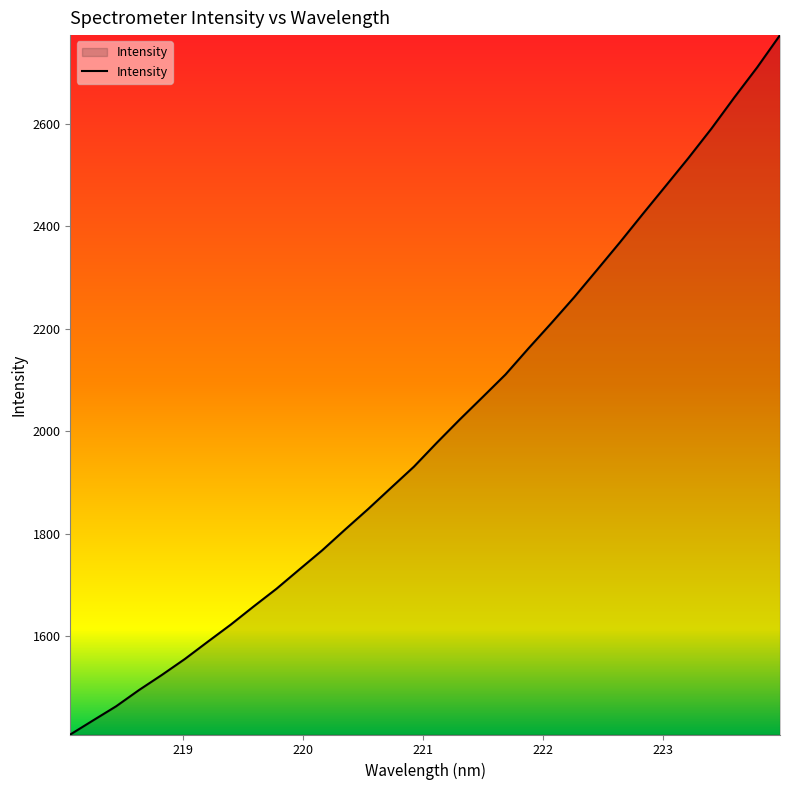

What is the average value?

2002.2